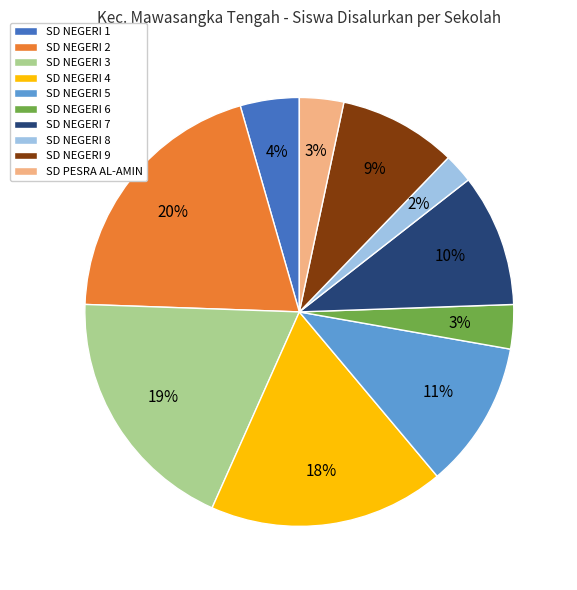

Combined, do SD NEGERI 3 and SD NEGERI 2 account for over 50%?

No